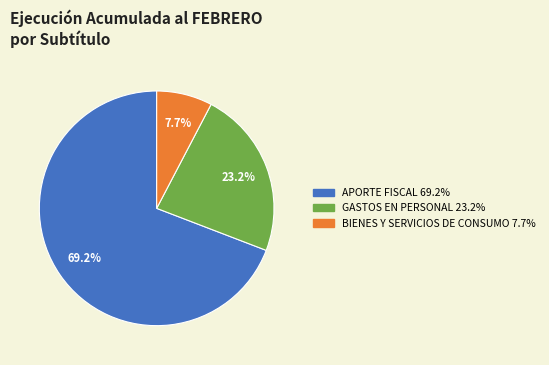

How many slices are in this pie chart?

3